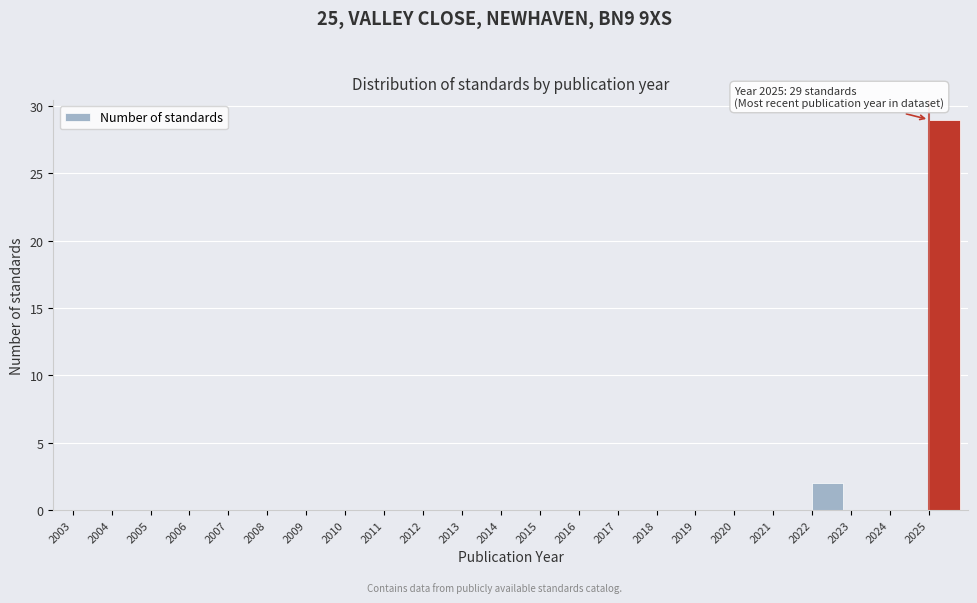

Which range on the x-axis has the tallest bar?

2025 to 2026